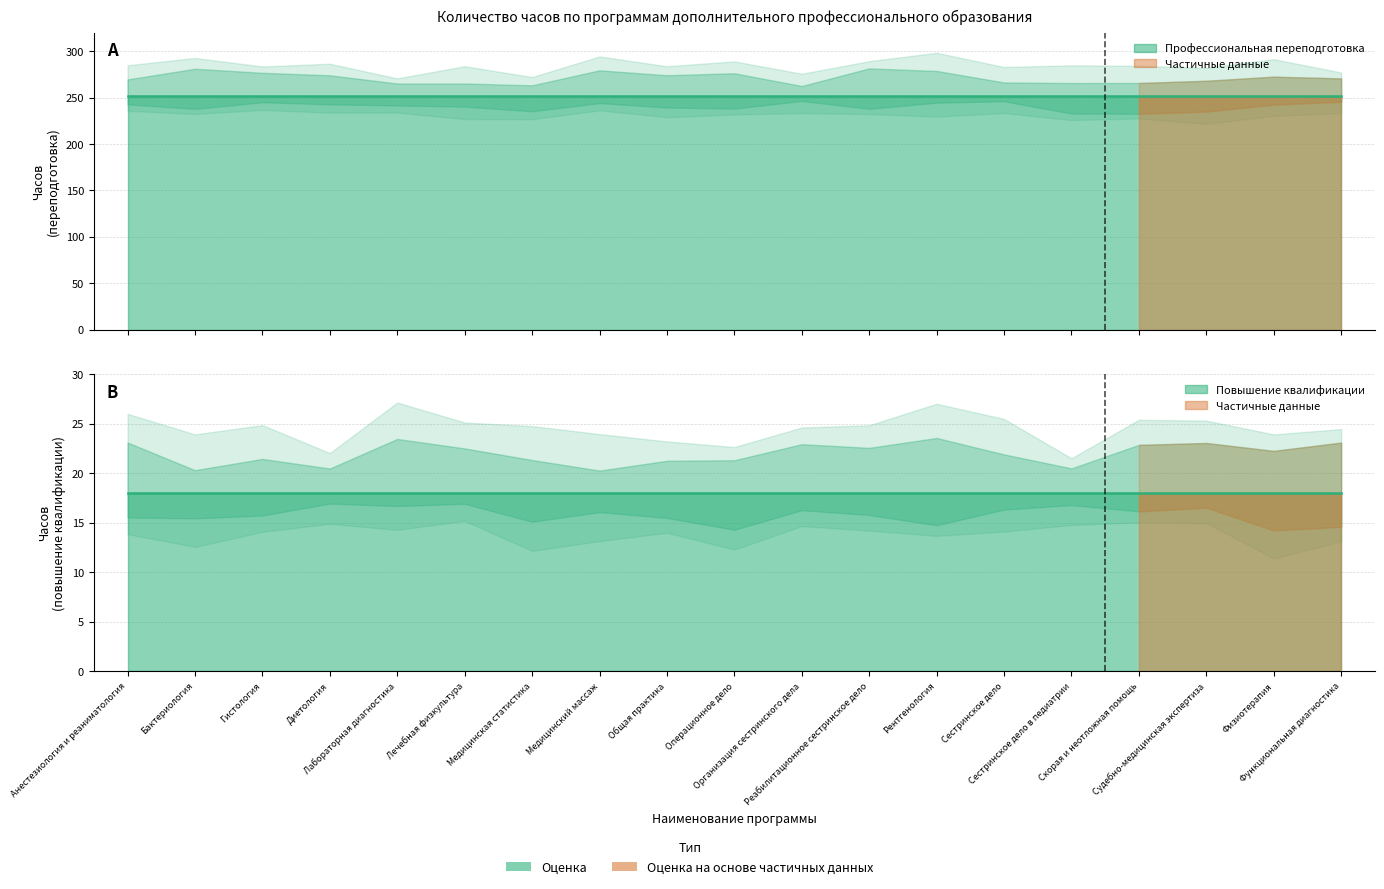

How many lines are shown in the chart?

2